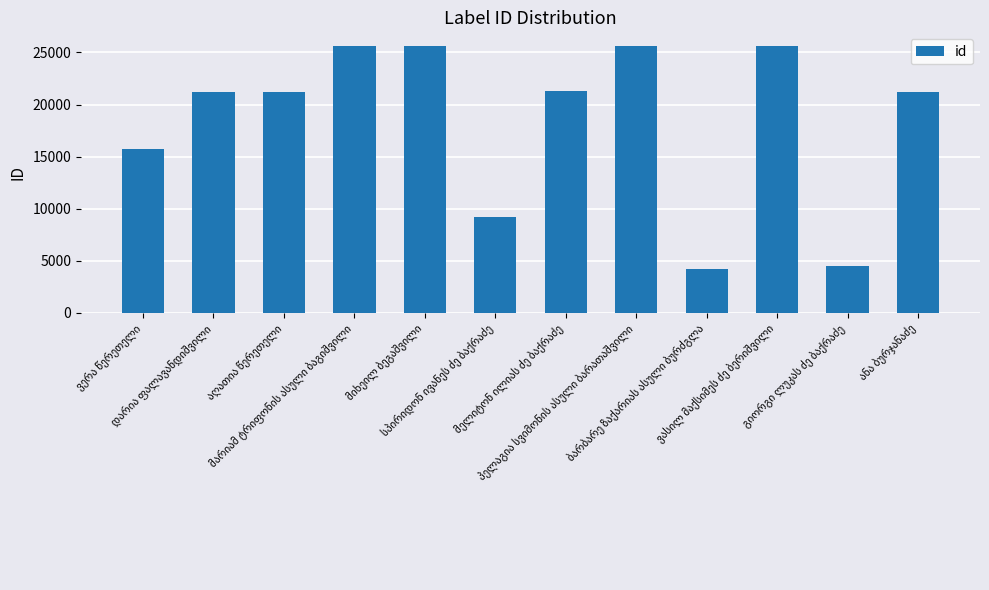

What is the difference between the maximum and minimum values?

21452